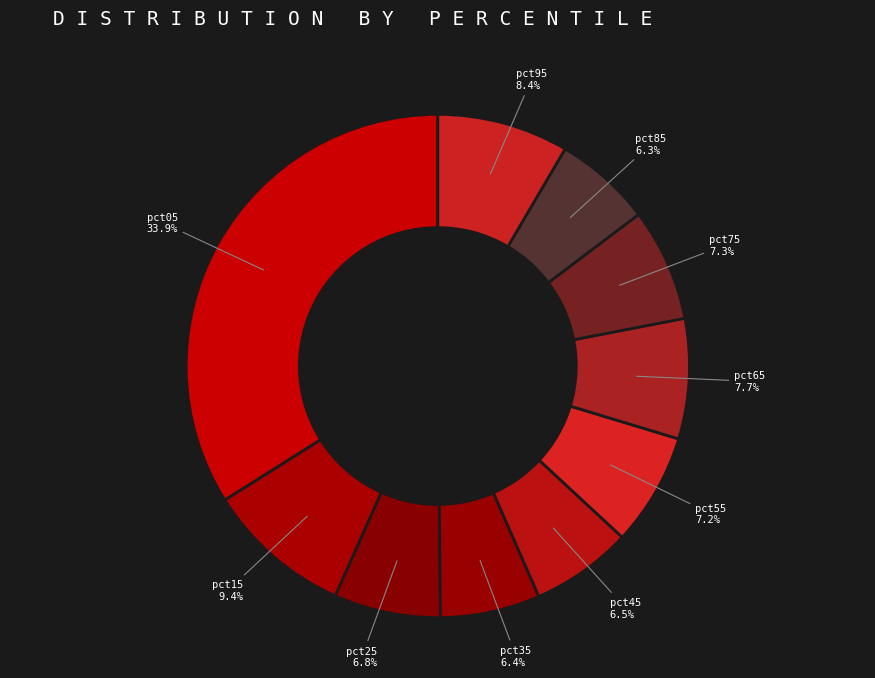

To the nearest percent, what is the combined percentage of pct65 and pct45?

14%